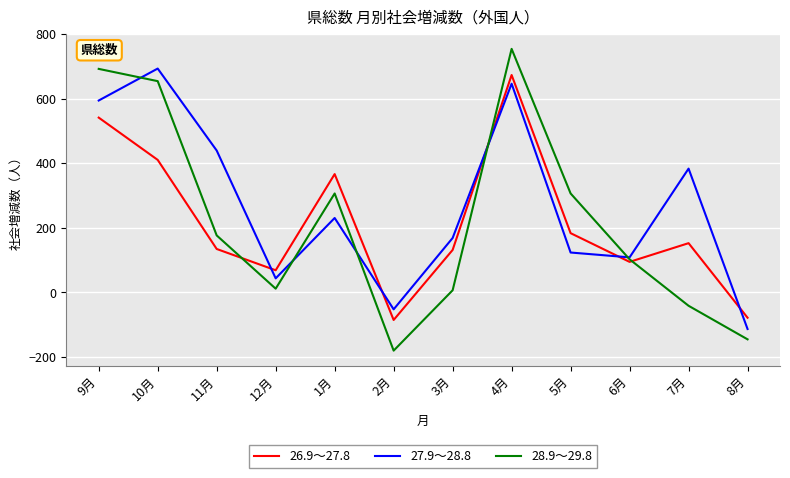

True or false: 26.9～27.8 and 27.9～28.8 intersect in this chart.

True